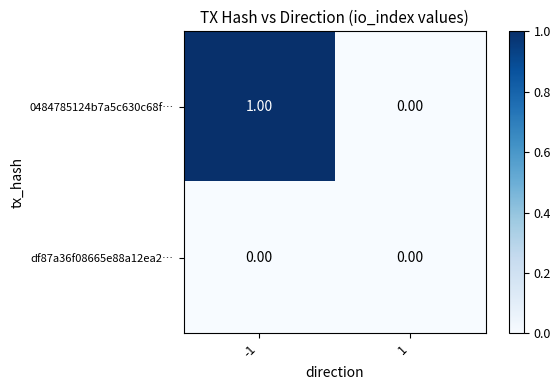

Which series has the largest total across all categories?

0484785124b7a5c630c68f…